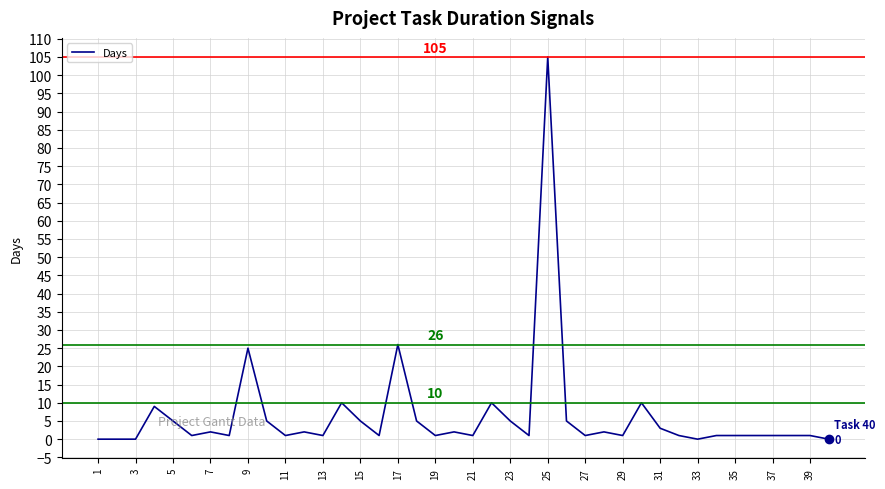

What is the greatest value displayed?

105